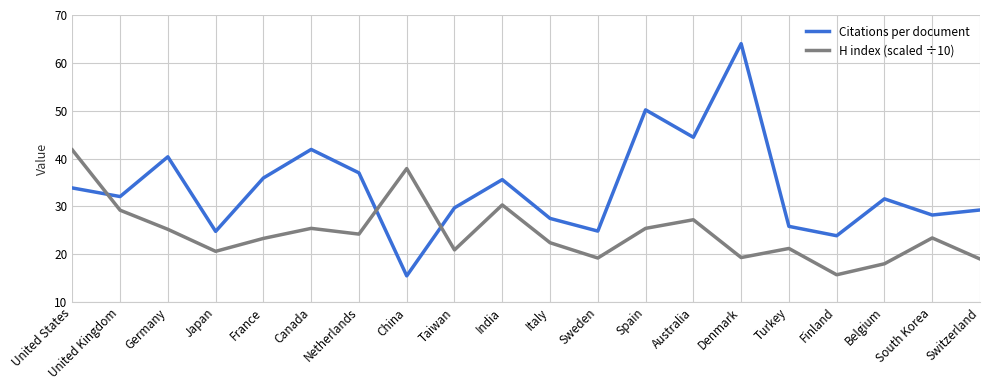

The value of Citations per document at Netherlands is 37.0. True or false?

True